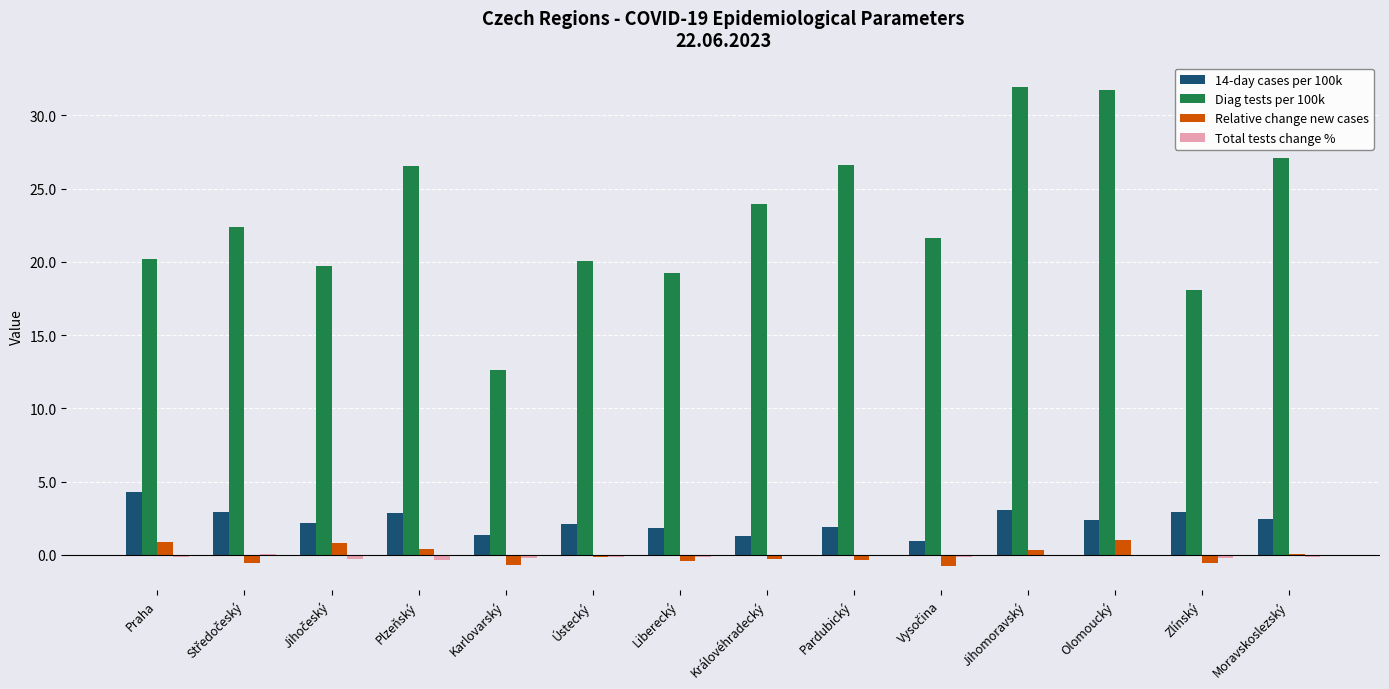

What is the highest value of the Diag tests per 100k series?

32.0